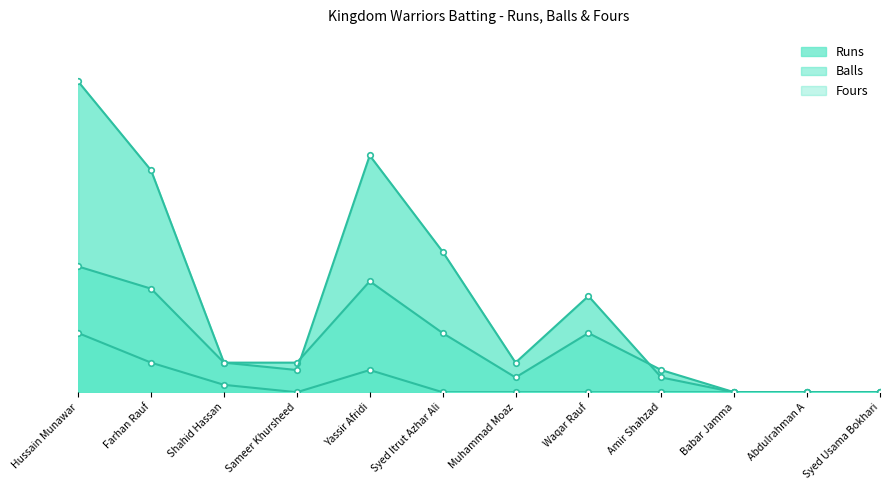

How many distinct data groups are displayed?

3